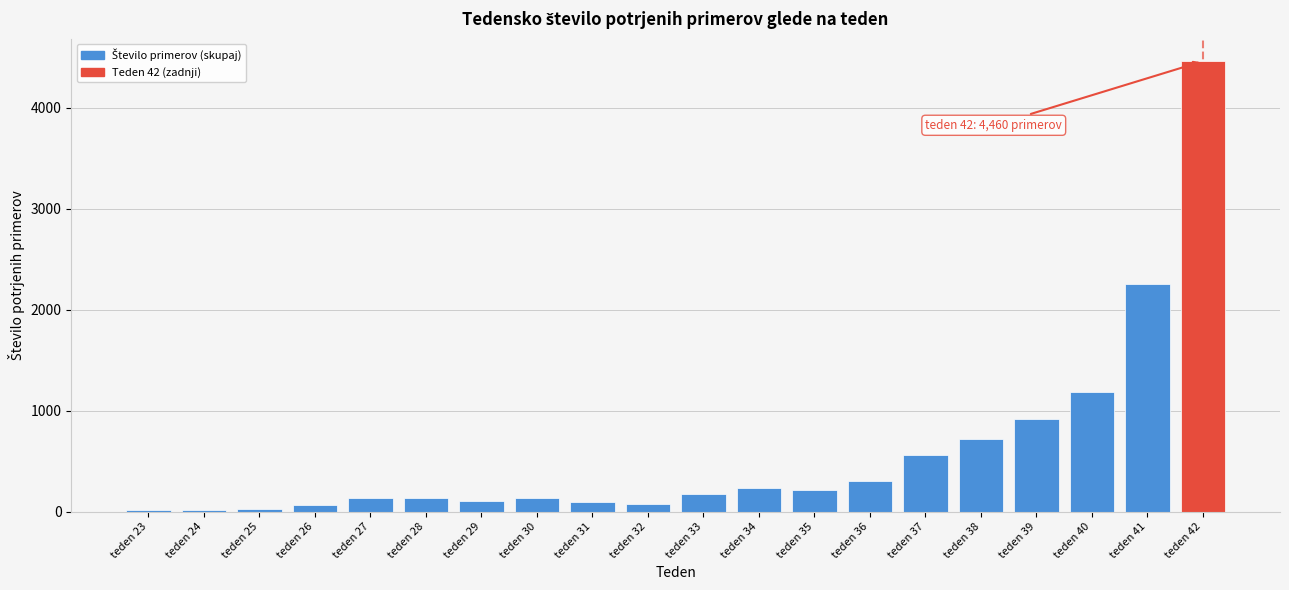

Between teden 36 and teden 38, which is larger?

teden 38